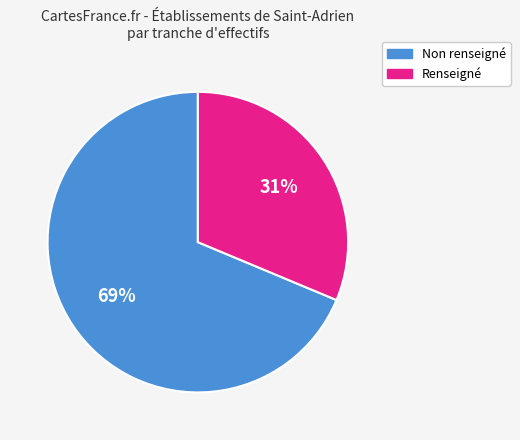

How many segments does this pie chart have?

2